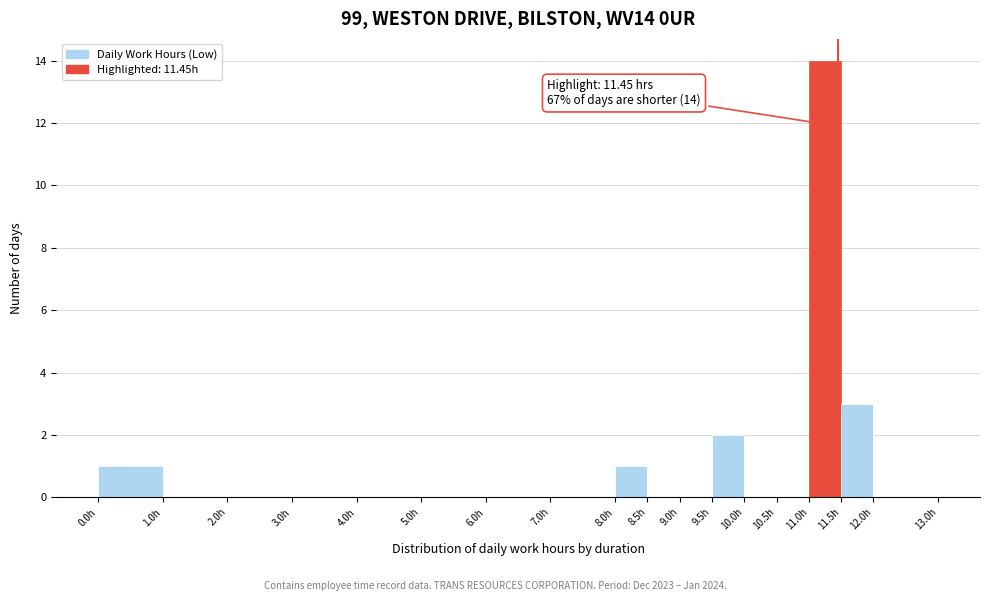

Over which range of the x-axis is the bar tallest?

11.0 to 11.5